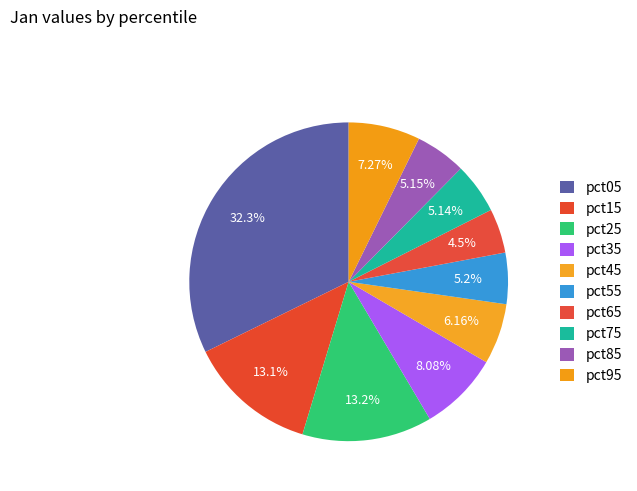

Between pct15 and pct05, which is larger?

pct05